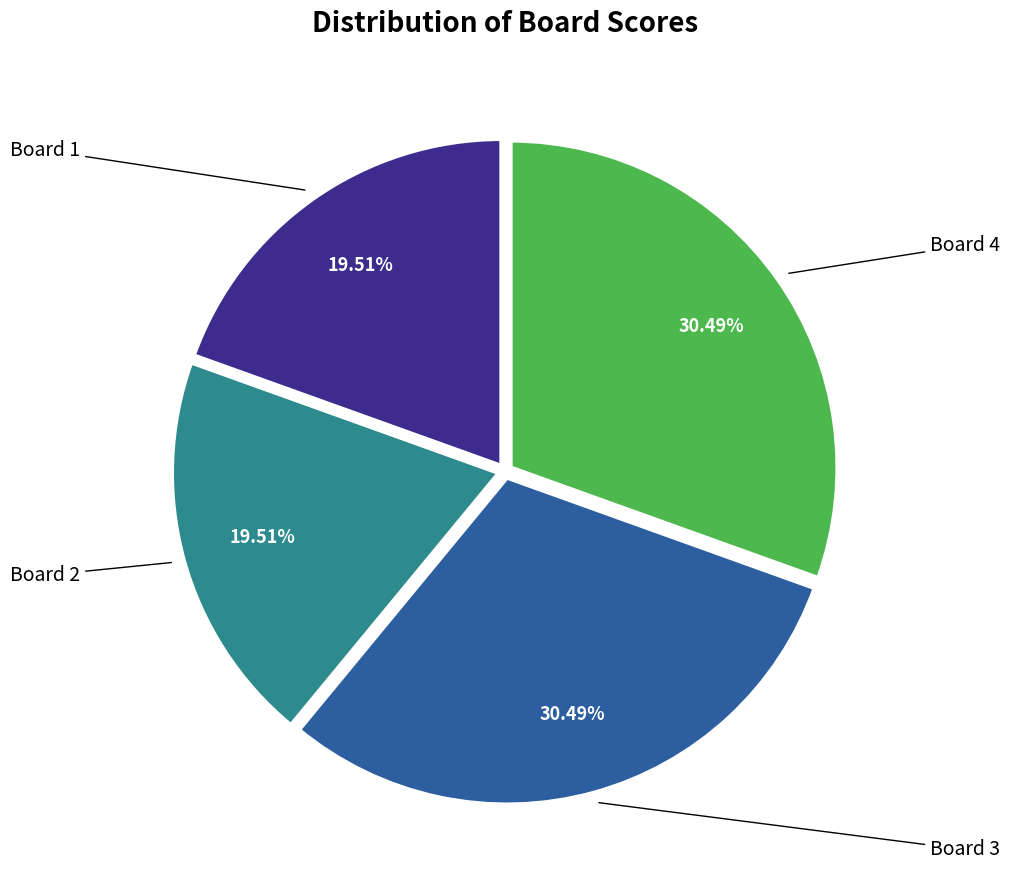

How many segments does this pie chart have?

4